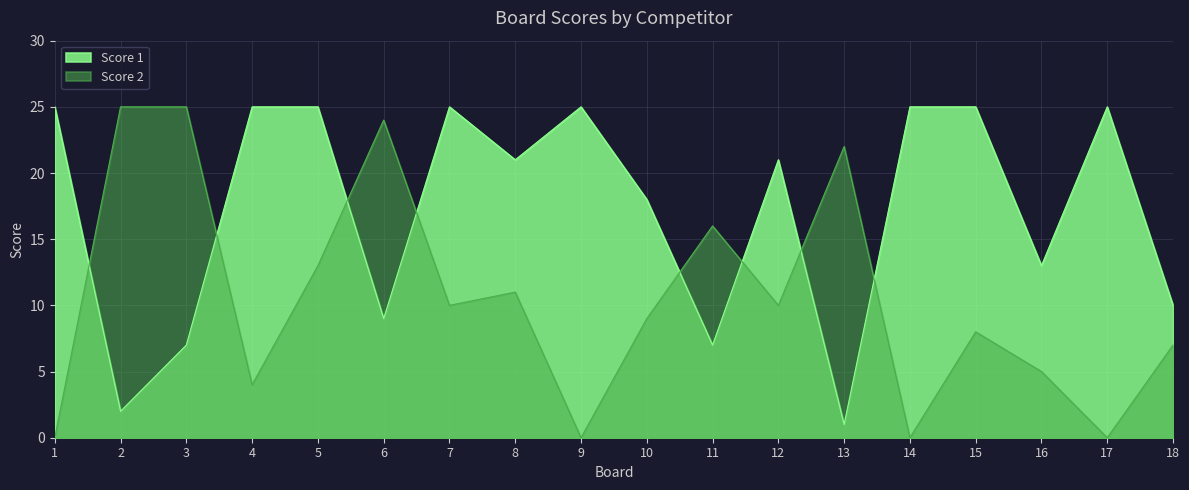

True or false: Score 1 and Score 2 intersect in this chart.

True